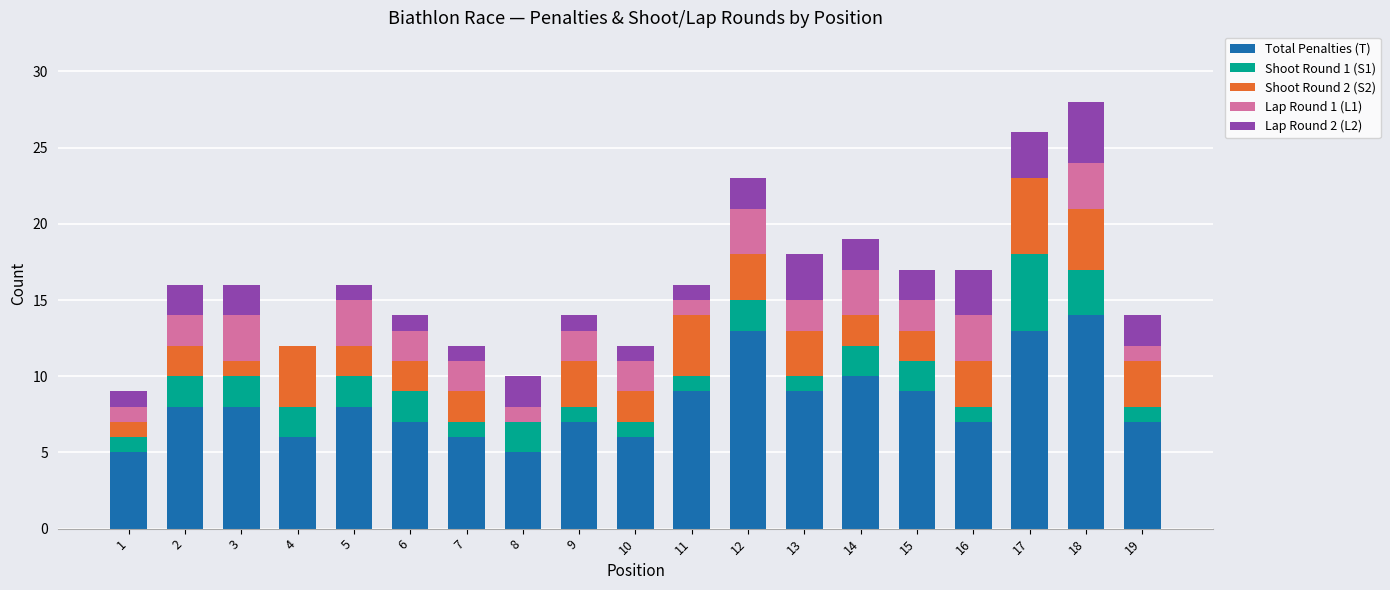

What is the total value across all series at 18?

28